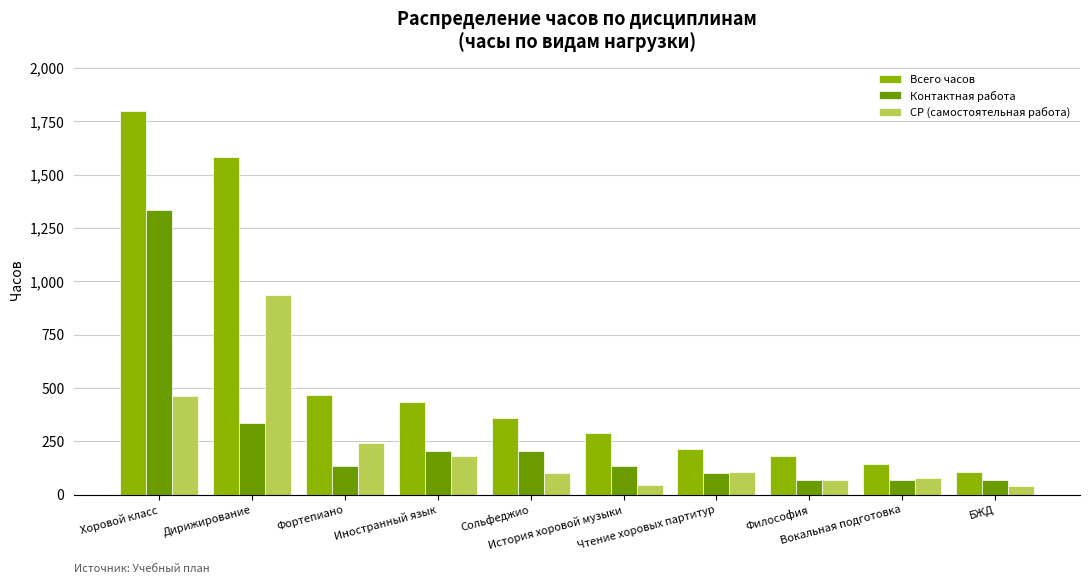

What is the spread (max minus min) of values at Хоровой класс?

1336